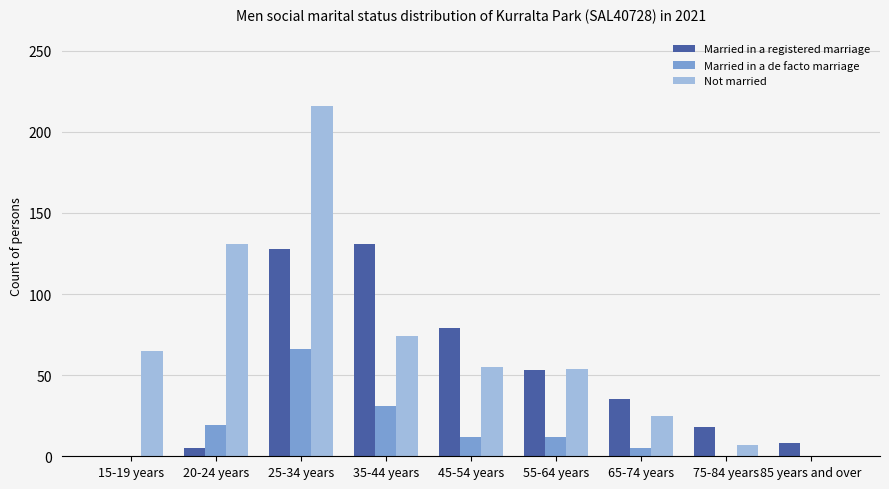

Is the value of Not married at 20-24 years greater than the value of Married in a registered marriage at 65-74 years?

Yes